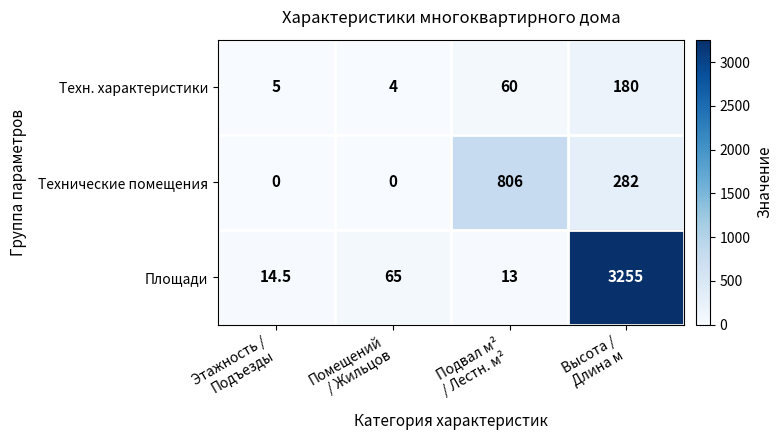

What is the maximum value for Площади?

3255.0